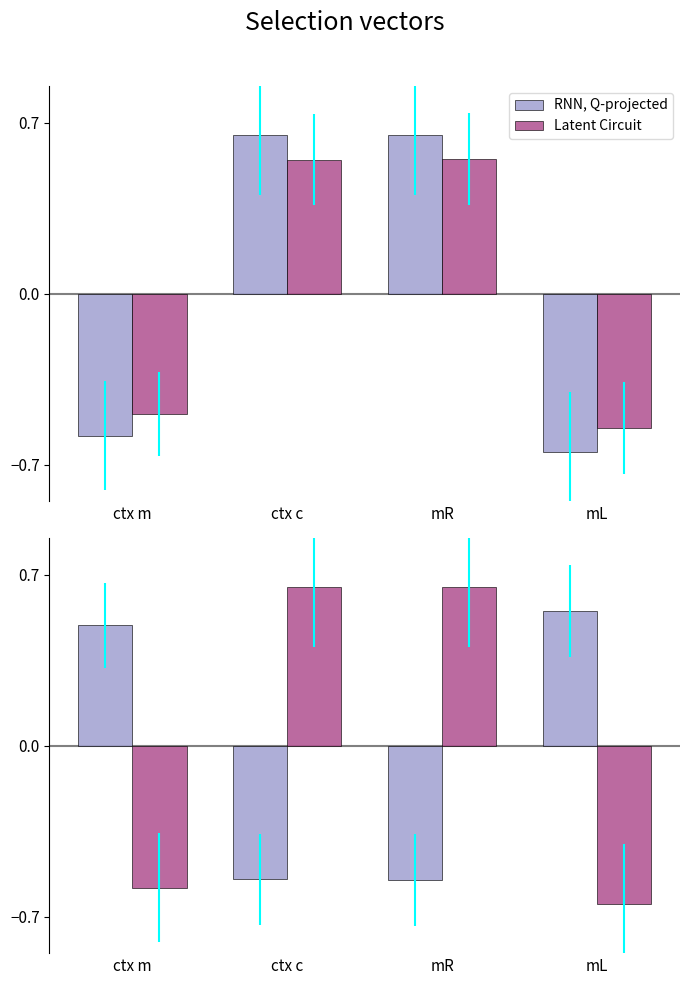

How many bars are there in each group?

2